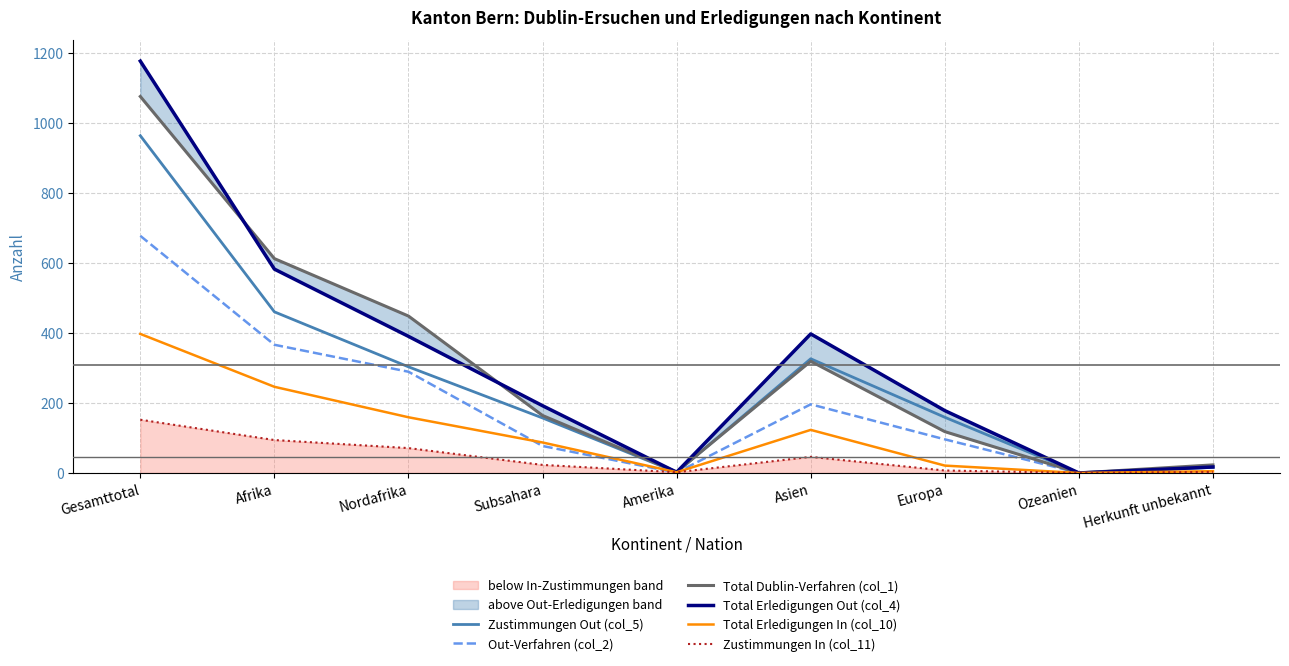

Which series has the widest spread of values?

Total Erledigungen Out (col_4)